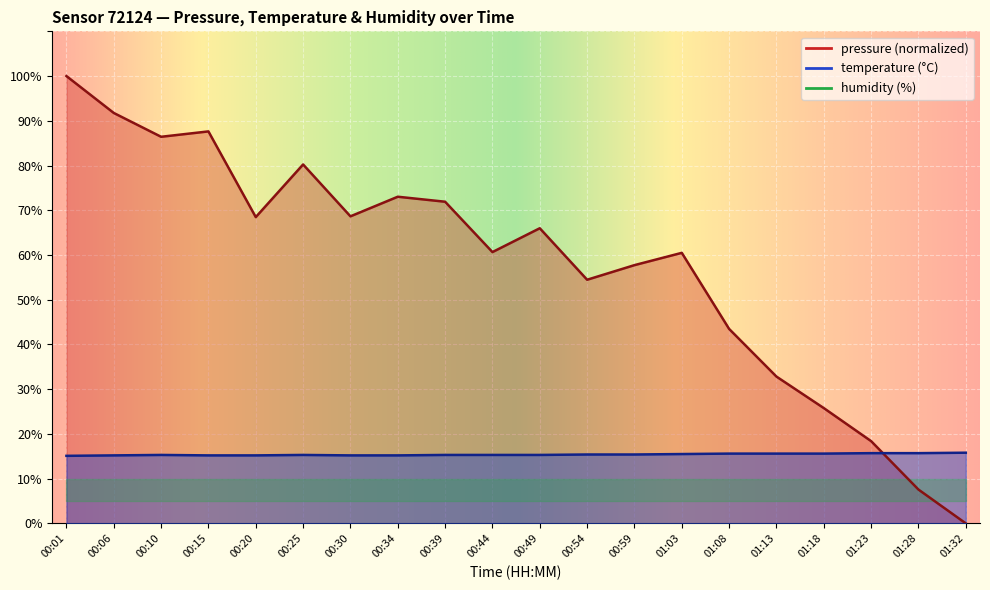

Count the number of categories in the chart.

20